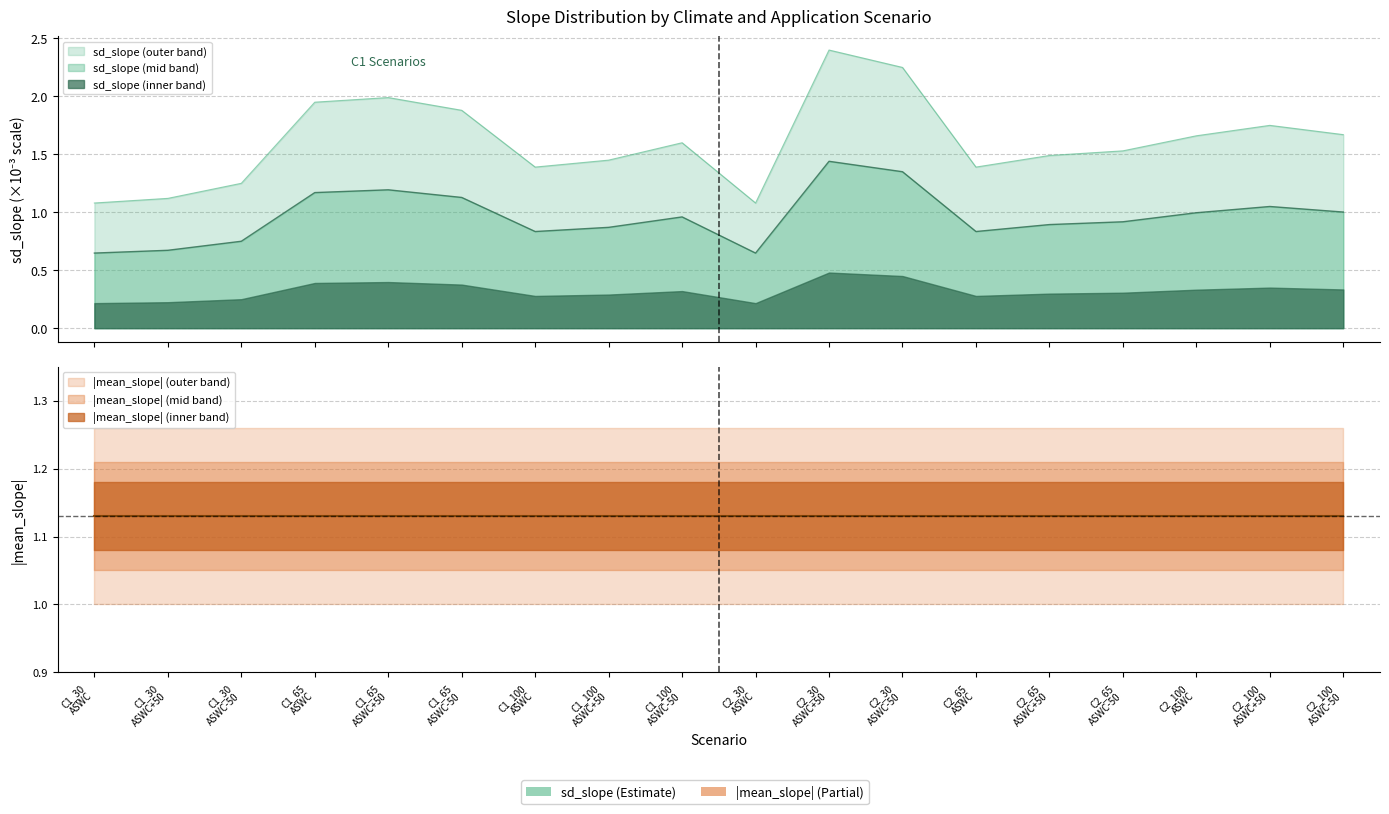

What is the maximum value shown in the chart?

2.4